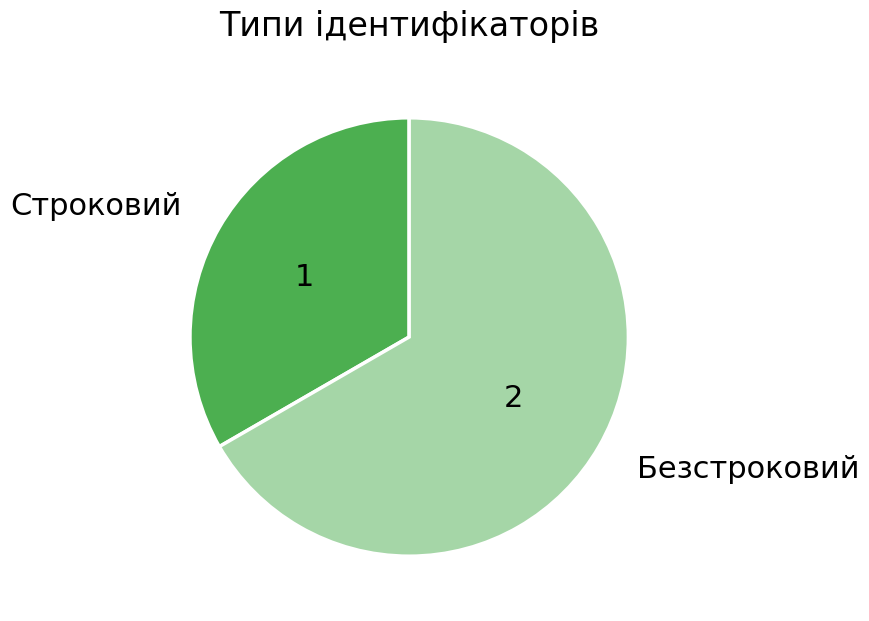

How many segments does this pie chart have?

2